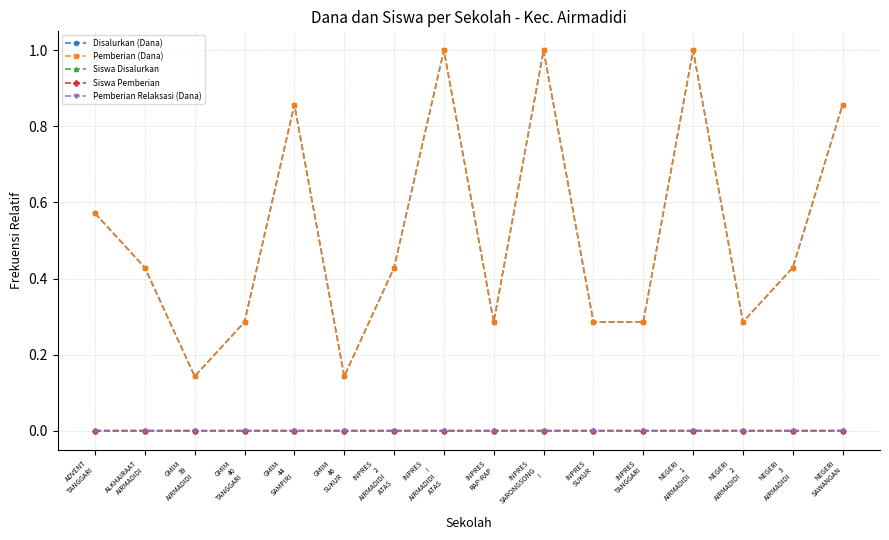

The Siswa Pemberian series shows 0.0 at GMIM
44
SAMPIRI. True or false?

True